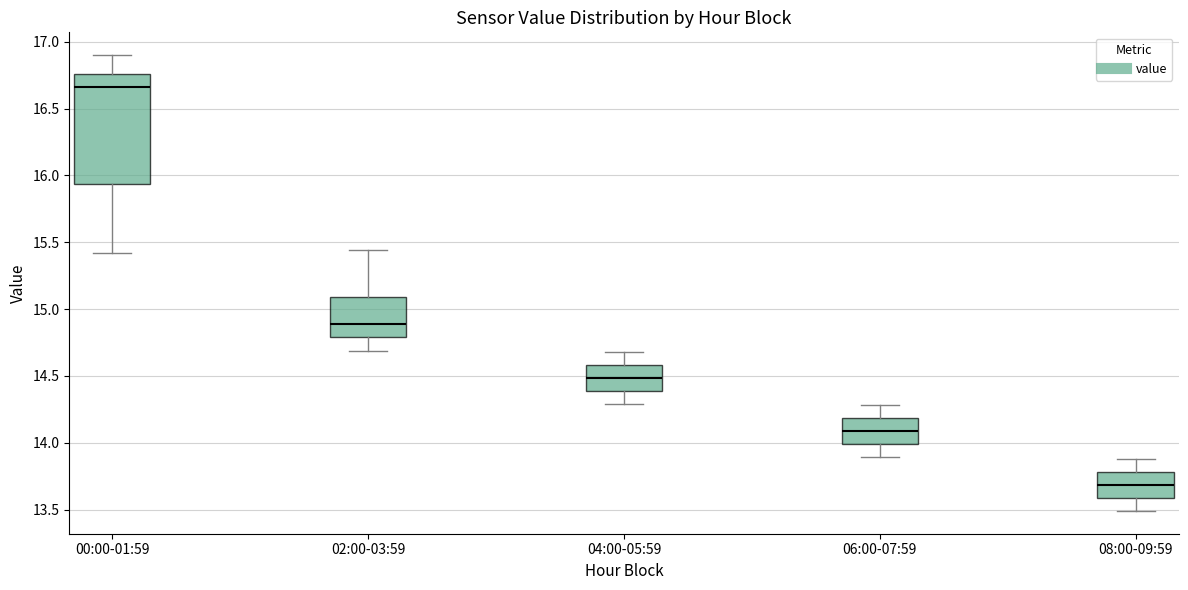

Reading left to right, transcribe this box plot: for each box, give where its median line is, the range the box spans, and where its two whiskers end, as read against the y-axis. The values are not printed on the chart, so give them approximately, as read against the axis.

00:00-01:59: median 16.65, box 15.95 to 16.75, whiskers 15.40 to 16.90
02:00-03:59: median 14.90, box 14.80 to 15.10, whiskers 14.70 to 15.45
04:00-05:59: median 14.50, box 14.40 to 14.60, whiskers 14.30 to 14.70
06:00-07:59: median 14.10, box 14.00 to 14.20, whiskers 13.90 to 14.30
08:00-09:59: median 13.70, box 13.60 to 13.80, whiskers 13.50 to 13.90